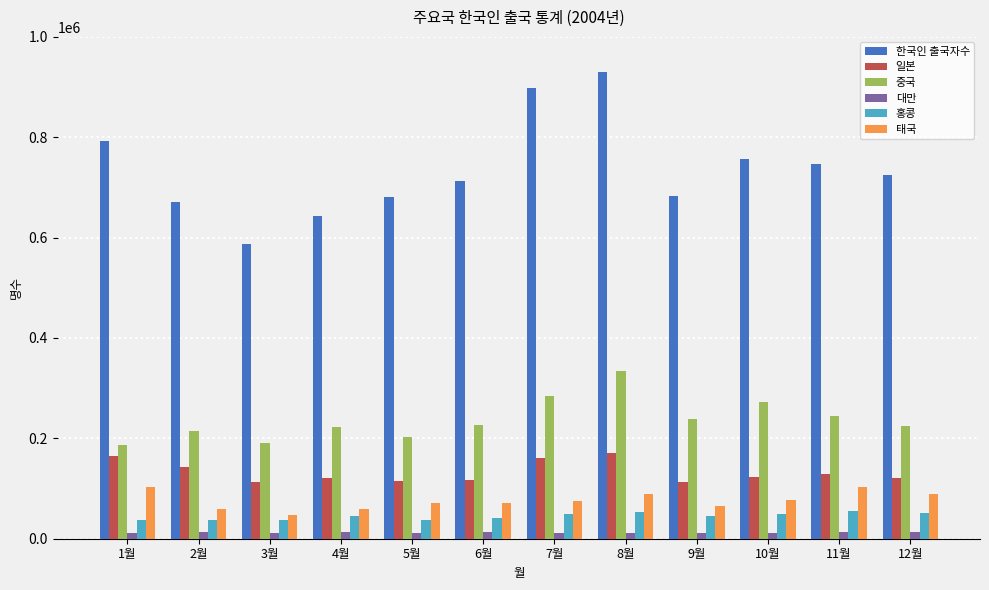

Which series has the largest range (max minus min)?

한국인 출국자수